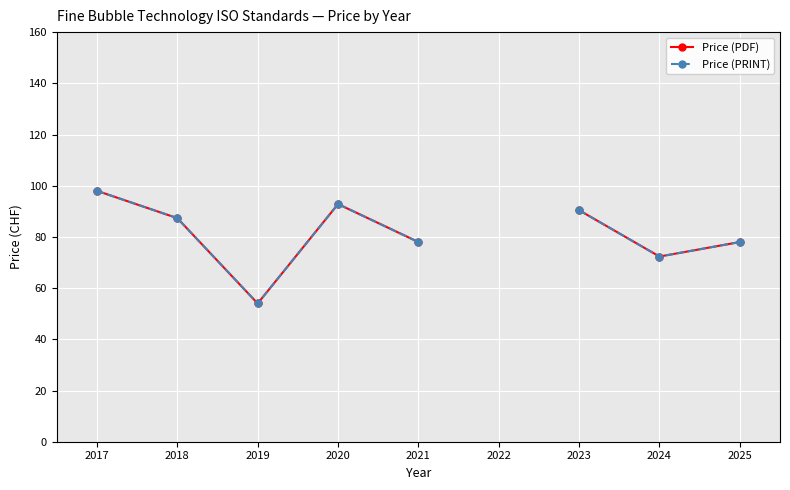

In Price (PRINT), how many points are higher than both neighbors (excluding endpoints)?

1